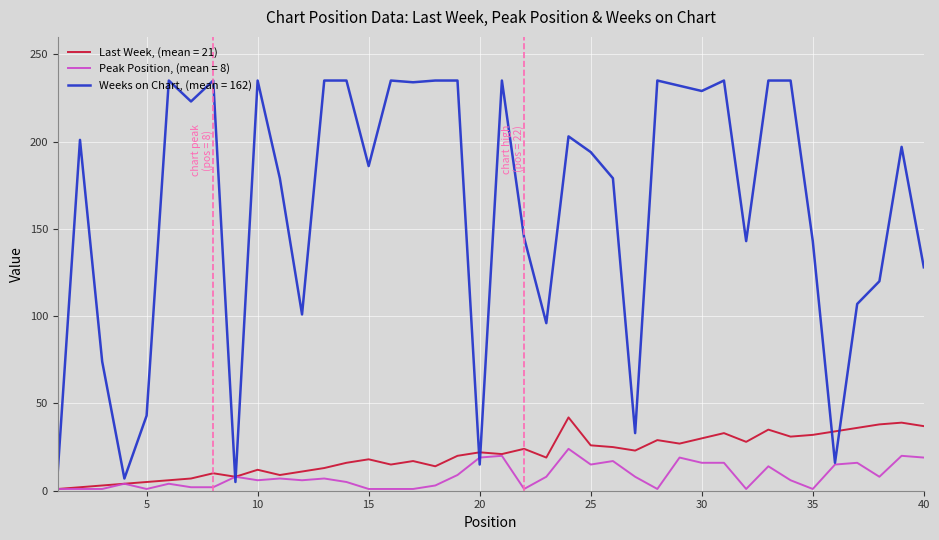

What is the greatest value displayed?

235